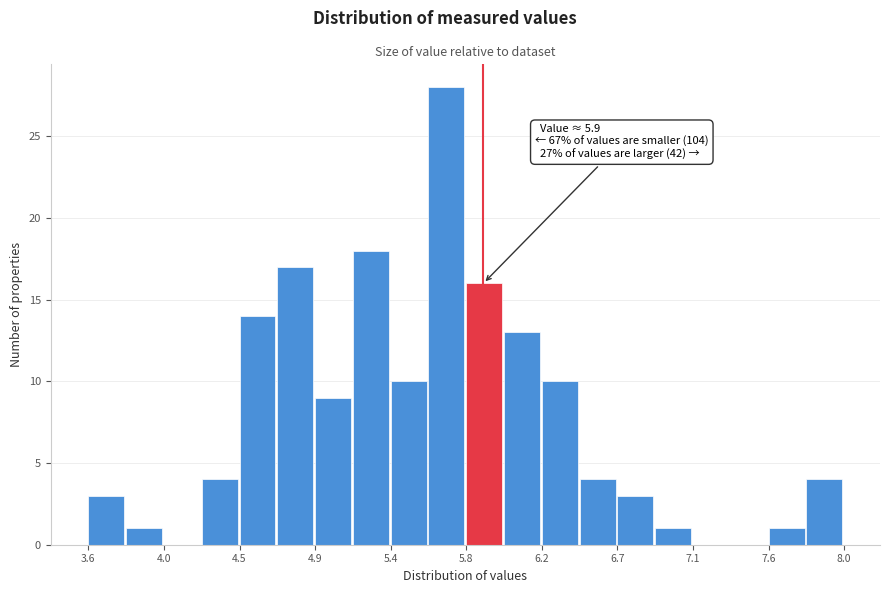

Which range on the x-axis has the tallest bar?

5.58 to 5.80